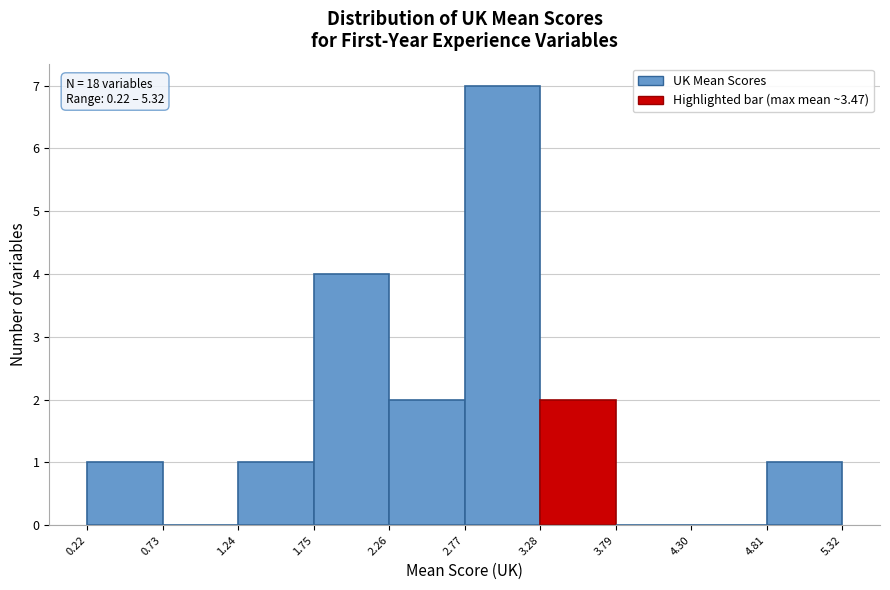

Over which range of the x-axis is the bar tallest?

2.77 to 3.28